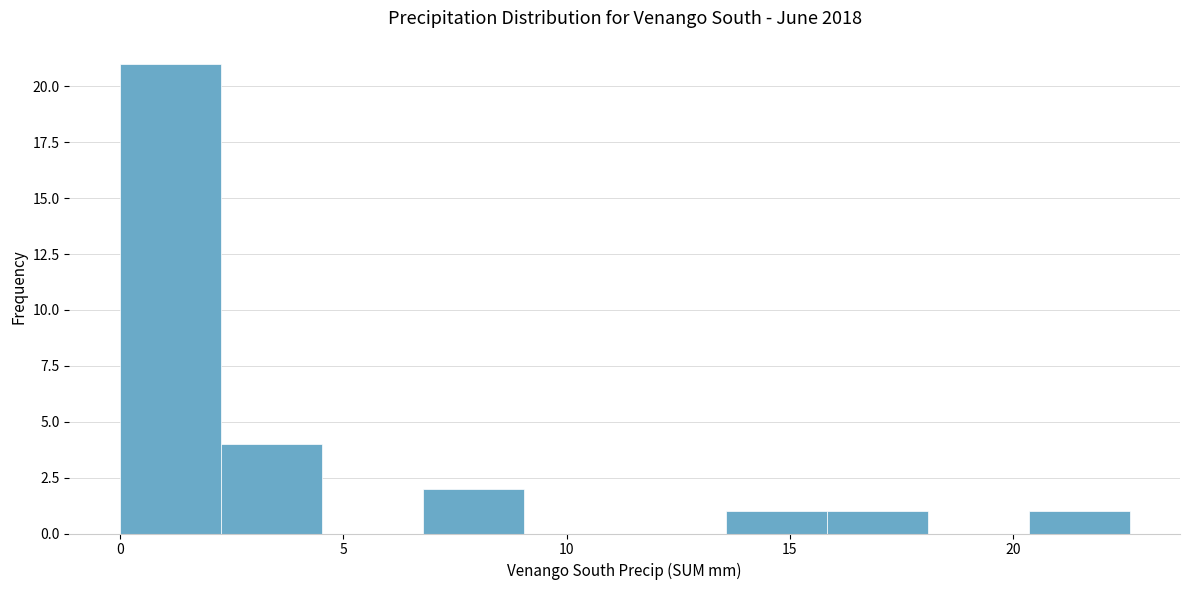

How tall is the bar that spans 16.0 to 18.0 on the x-axis? Neither the bar edges nor the heights are printed on the chart, so give them approximately, as read against the axes.

1